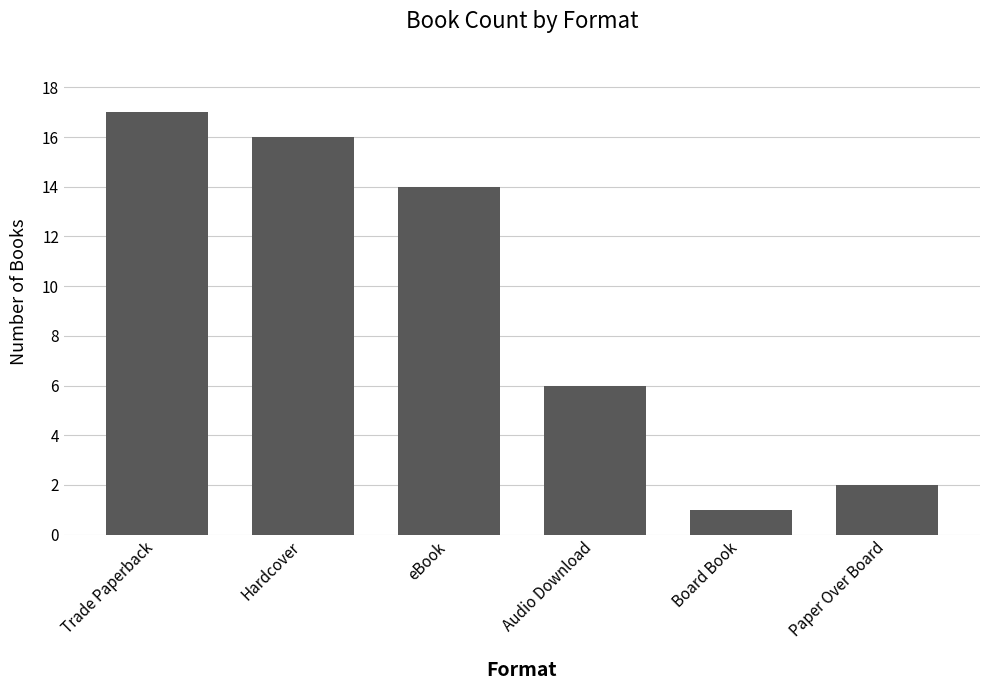

What is the difference between the maximum and minimum values?

16